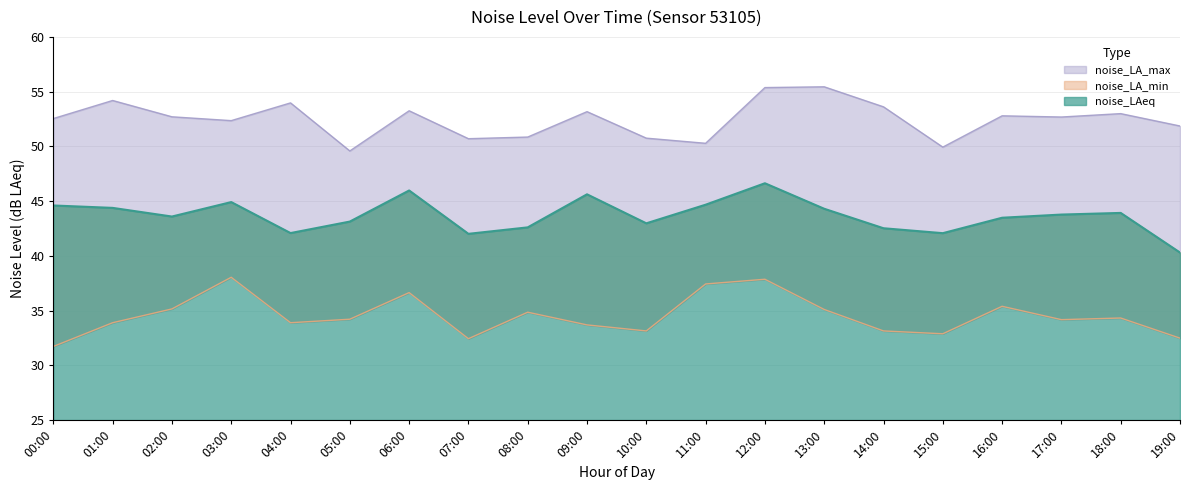

What is the highest value of the noise_LA_min series?

38.0